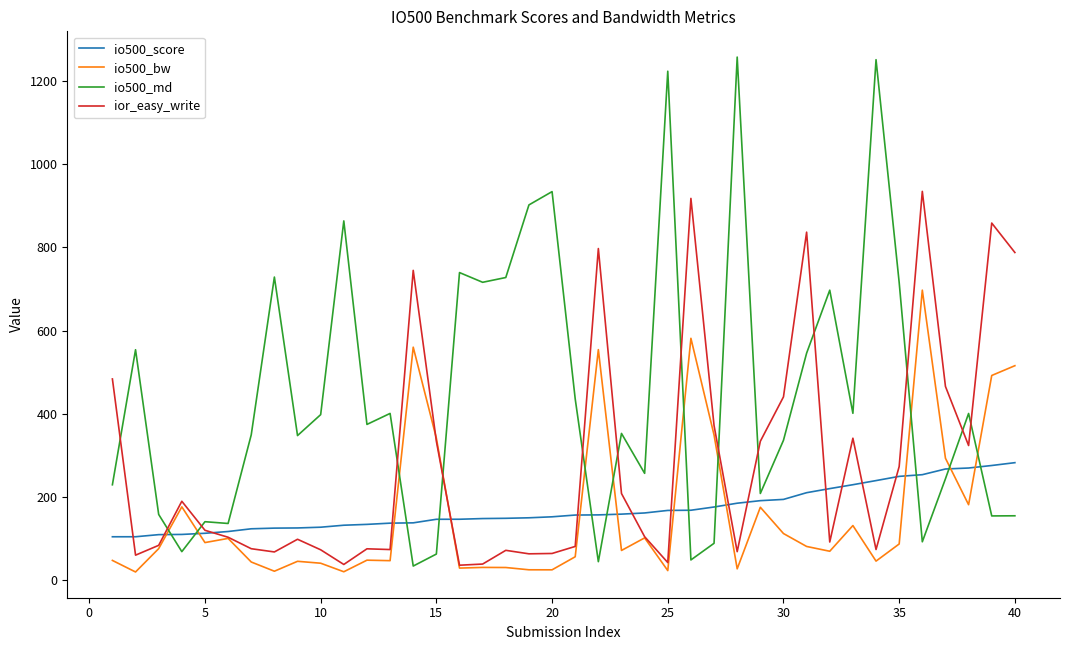

True or false: io500_md and io500_bw cross at least once.

True